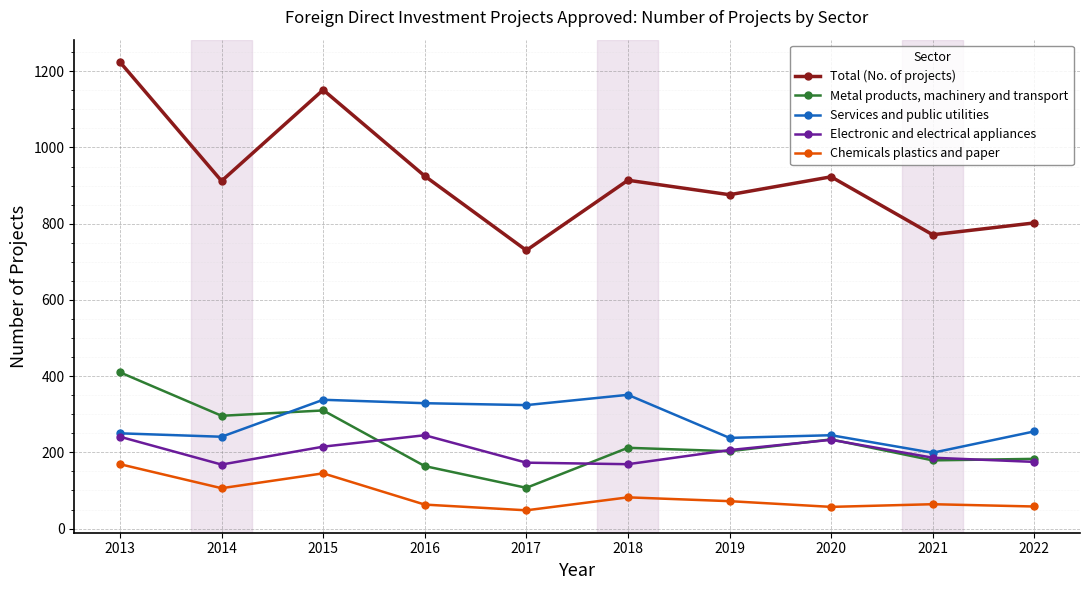

What is the highest value of the Total (No. of projects) series?

1224